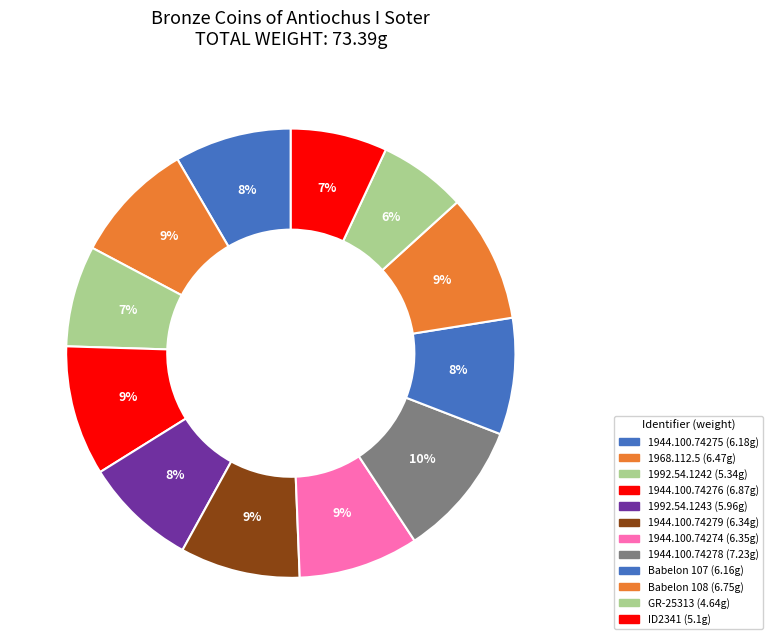

Which slice is the smallest?

GR-25313